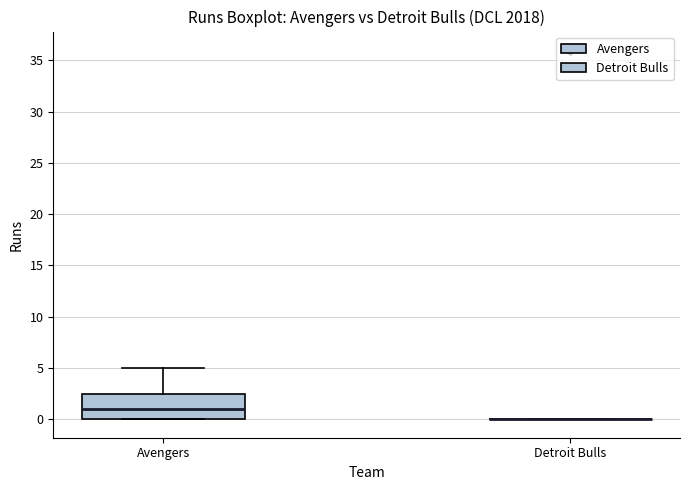

Which box is the tallest, from its lower edge to its upper edge?

Avengers